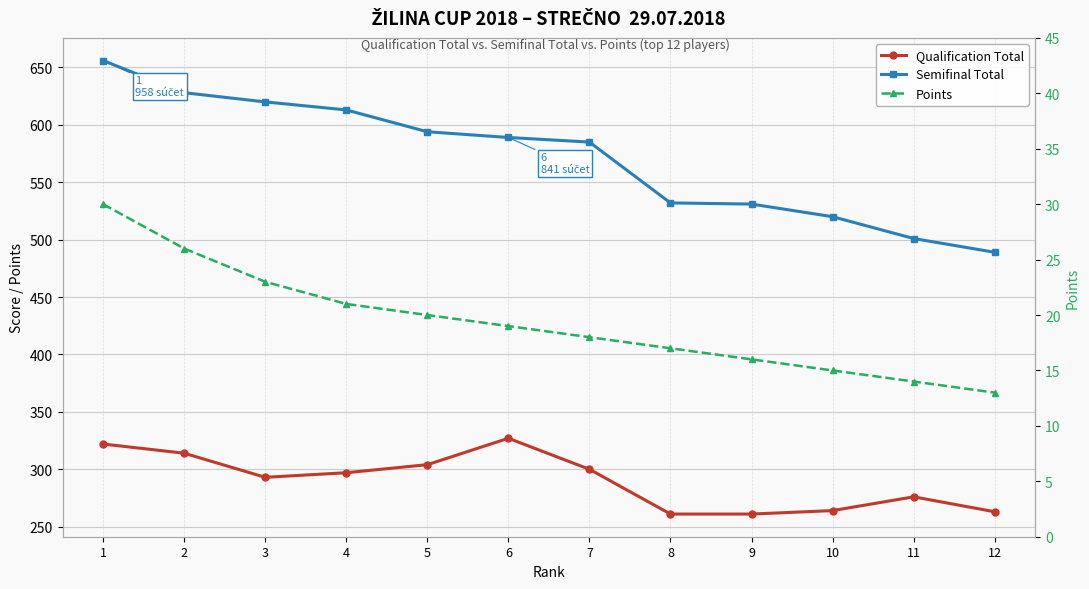

True or false: Semifinal Total has more than 2 interior local peaks.

False